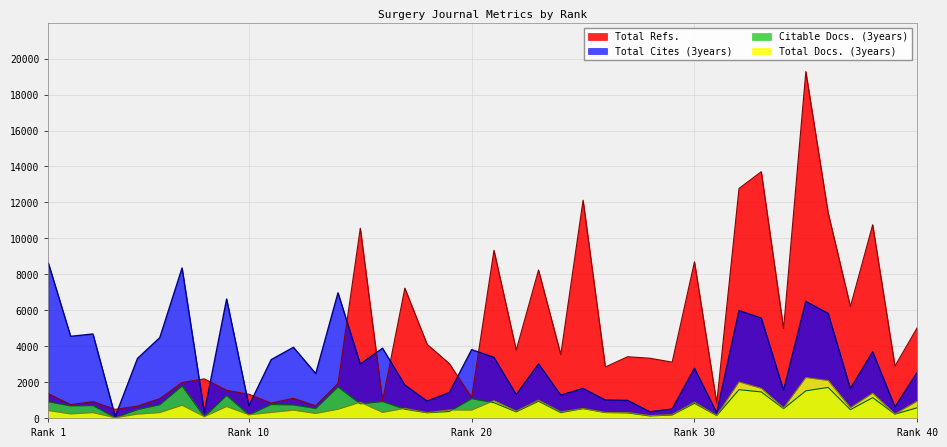

Read the Citable Docs. (3years) value at 26.

302